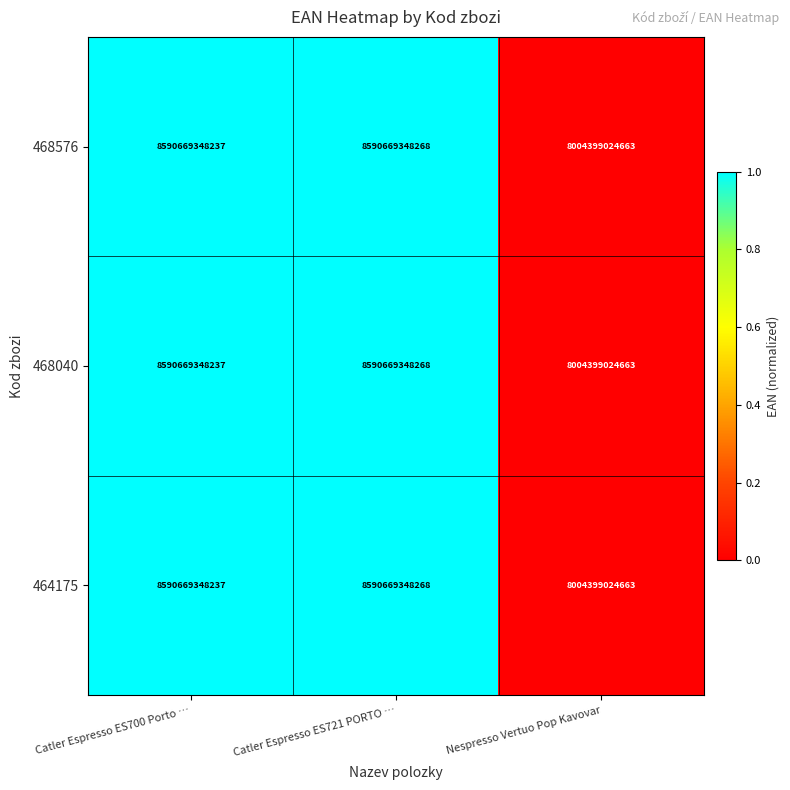

True or false: 468040 has a value of 15177569463985 at Catler Espresso ES721 PORTO ….

False